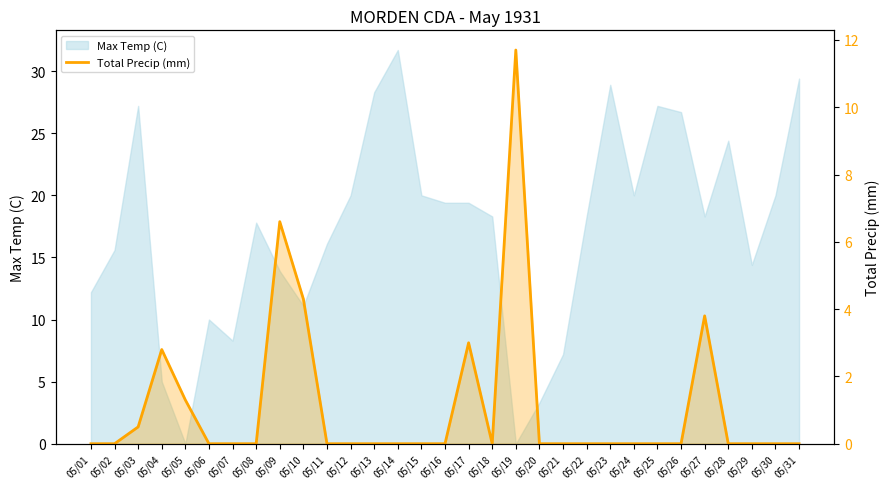

True or false: the data shows 3.0 at 05/17.

True